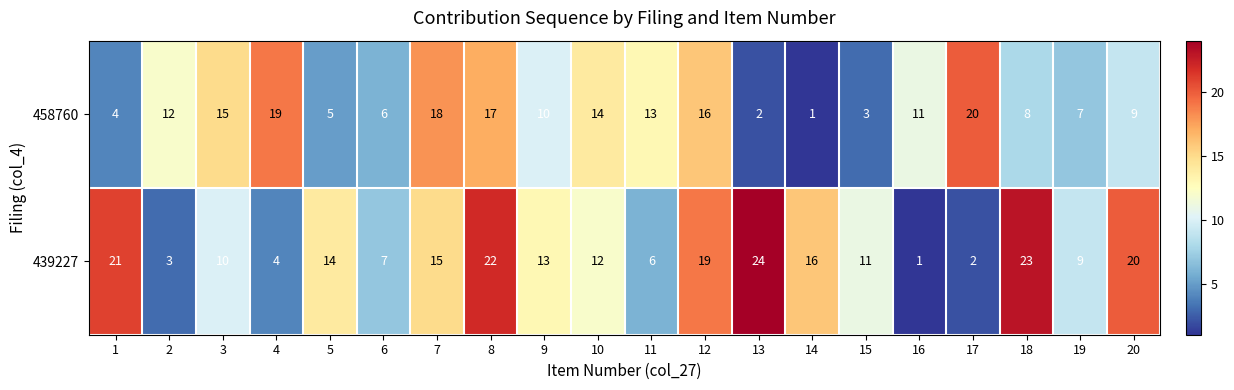

What is the average value of the 439227 series?

13